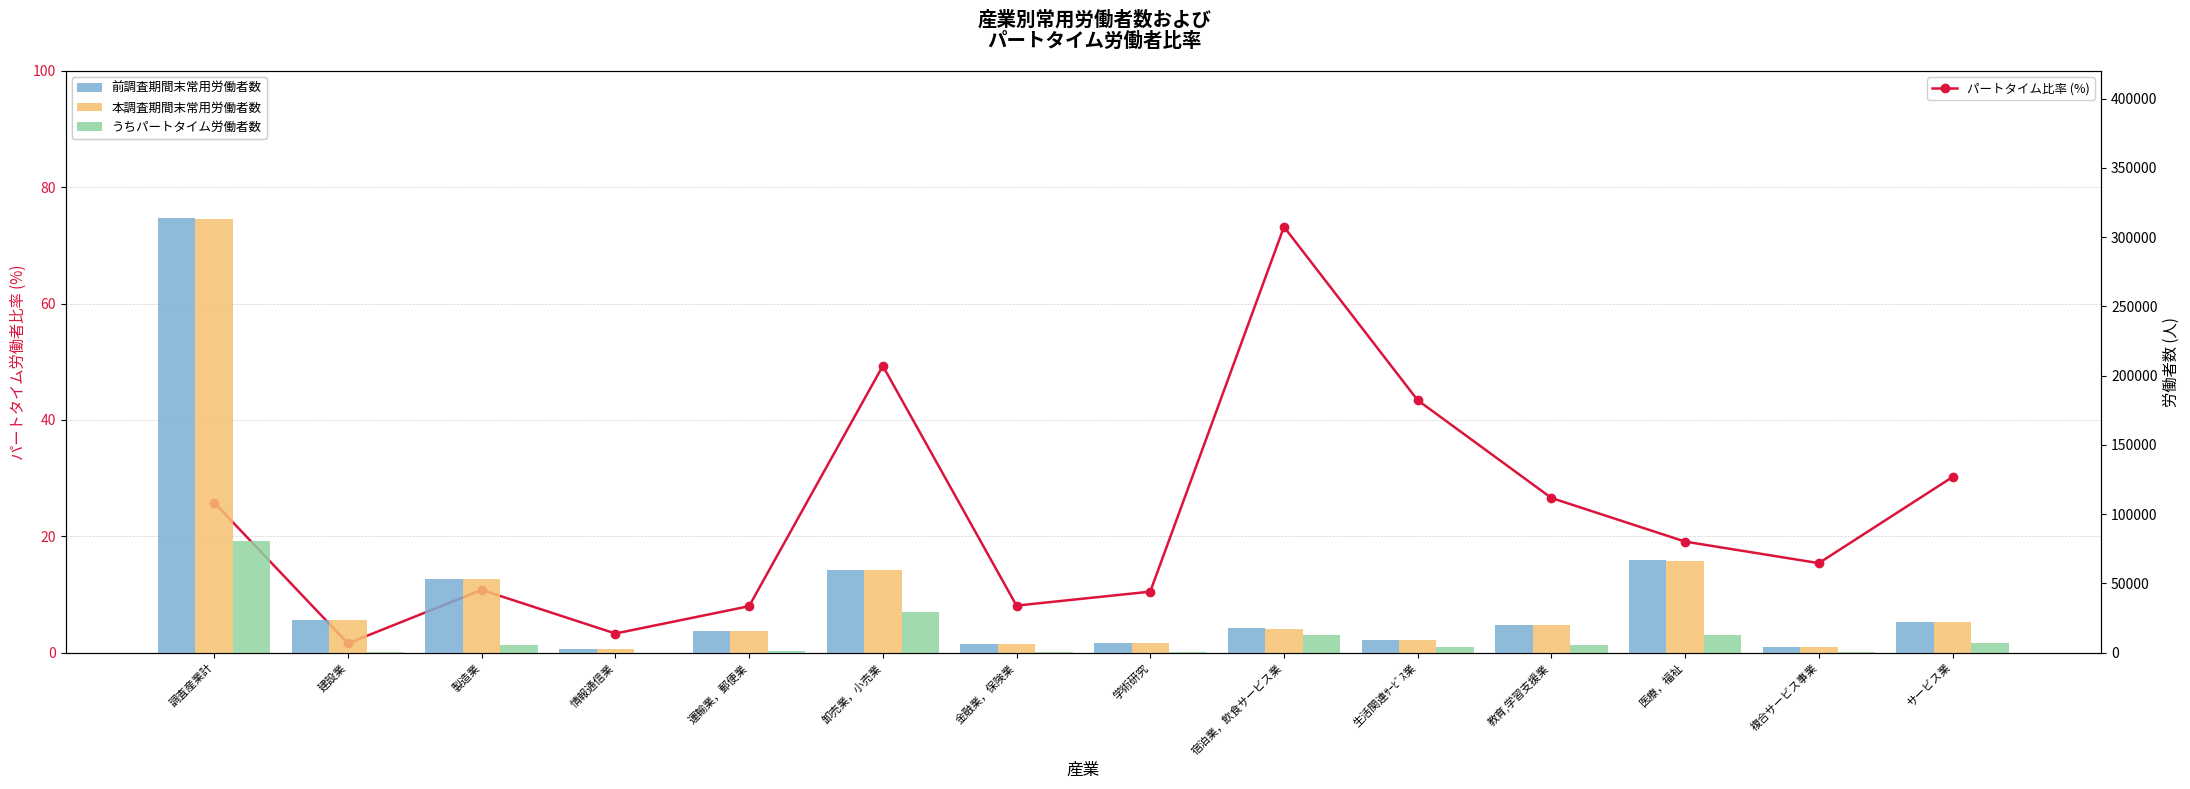

How many data points in 前調査期間末常用労働者数 are less than 19854?

7